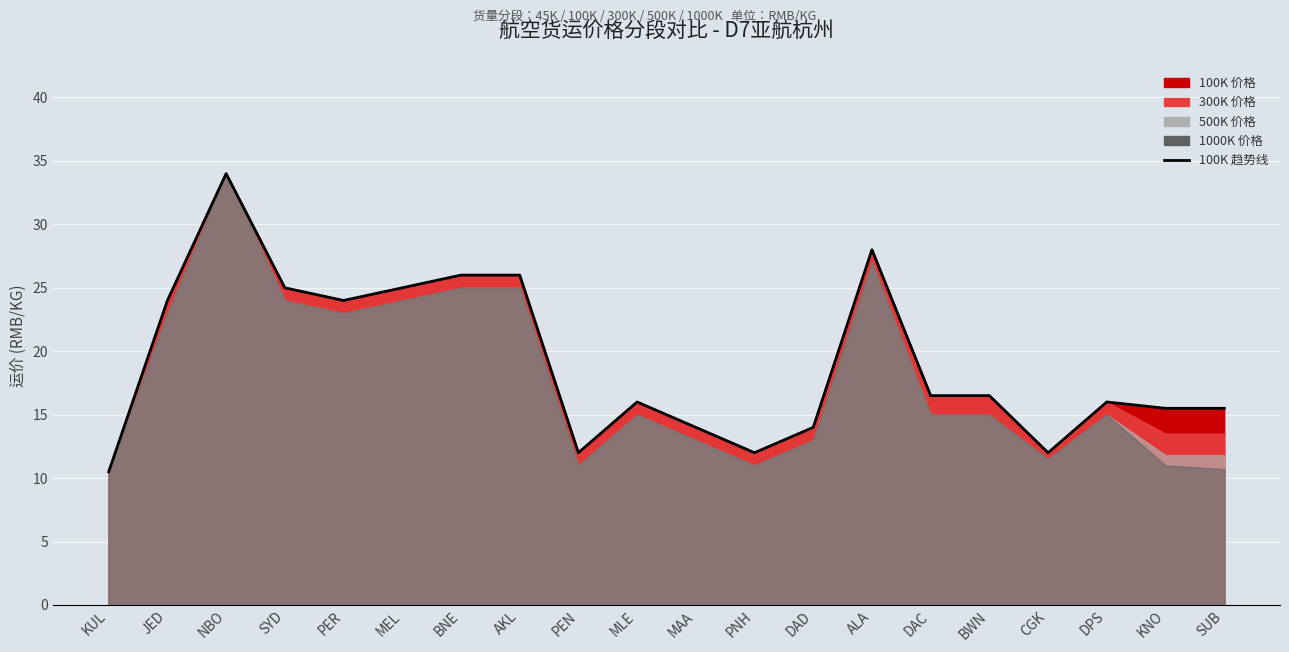

What is the ratio of the value at DPS to the value at AKL?

0.6